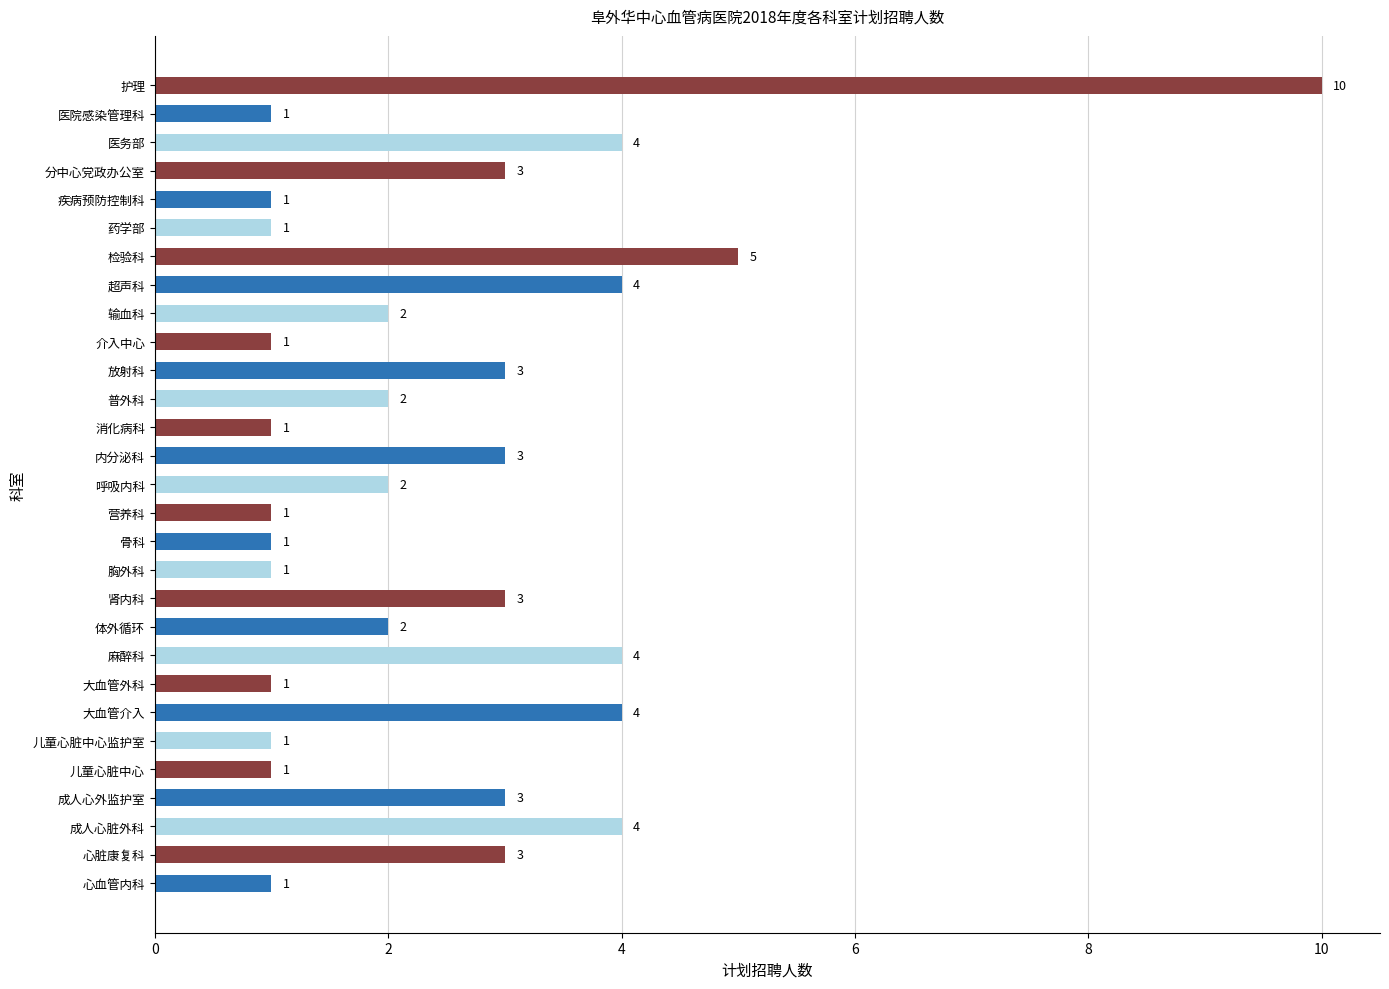

At which category does the chart reach its peak across all series?

护理